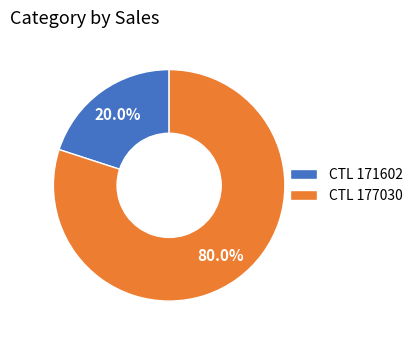

What is the largest slice in the pie chart?

CTL 177030